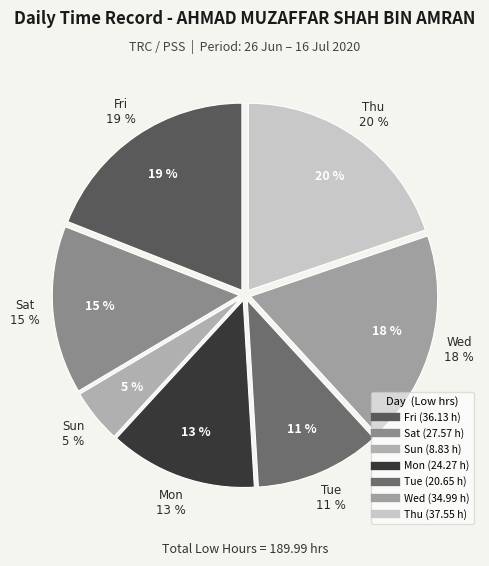

Do 1-Wed and 9-Thu together represent more than half of the pie?

No